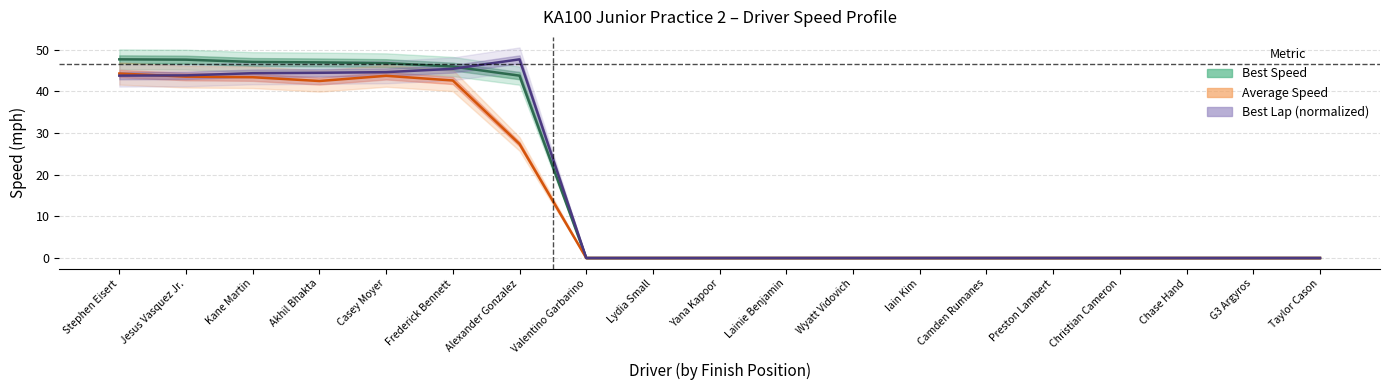

What is the sum of all Best Lap time values?

313.9